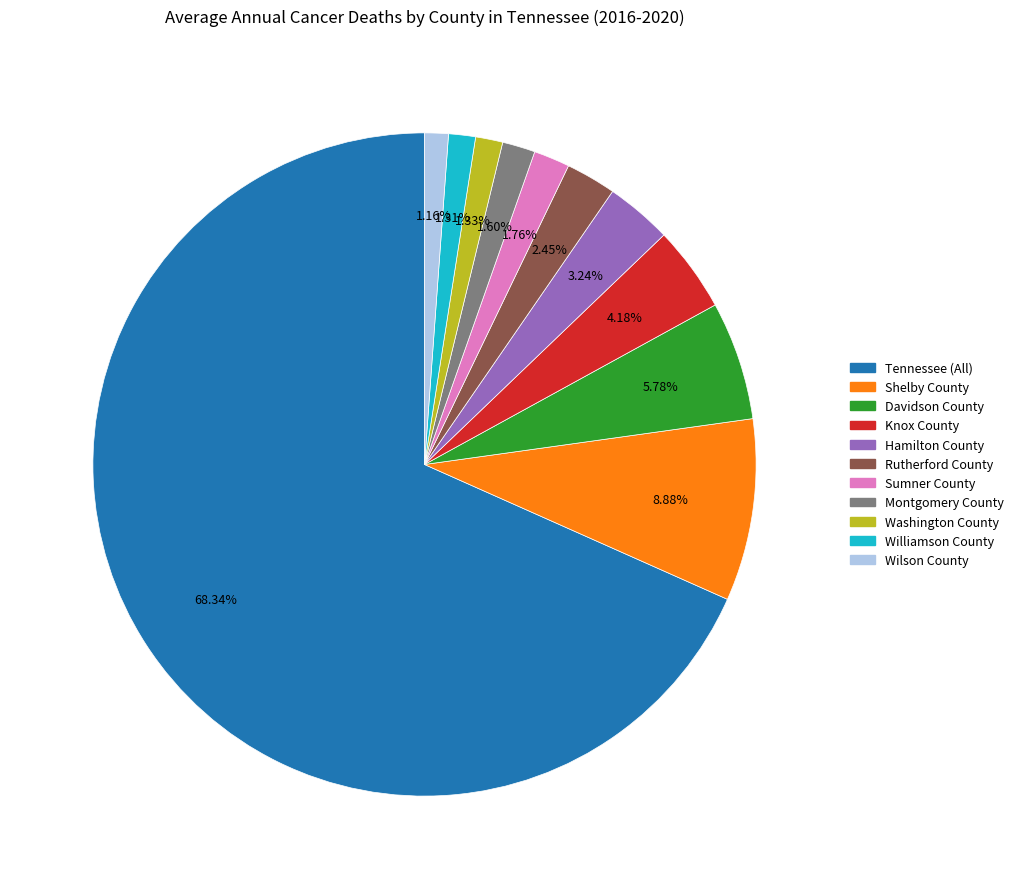

Which has a higher value, Montgomery County or Tennessee (All)?

Tennessee (All)